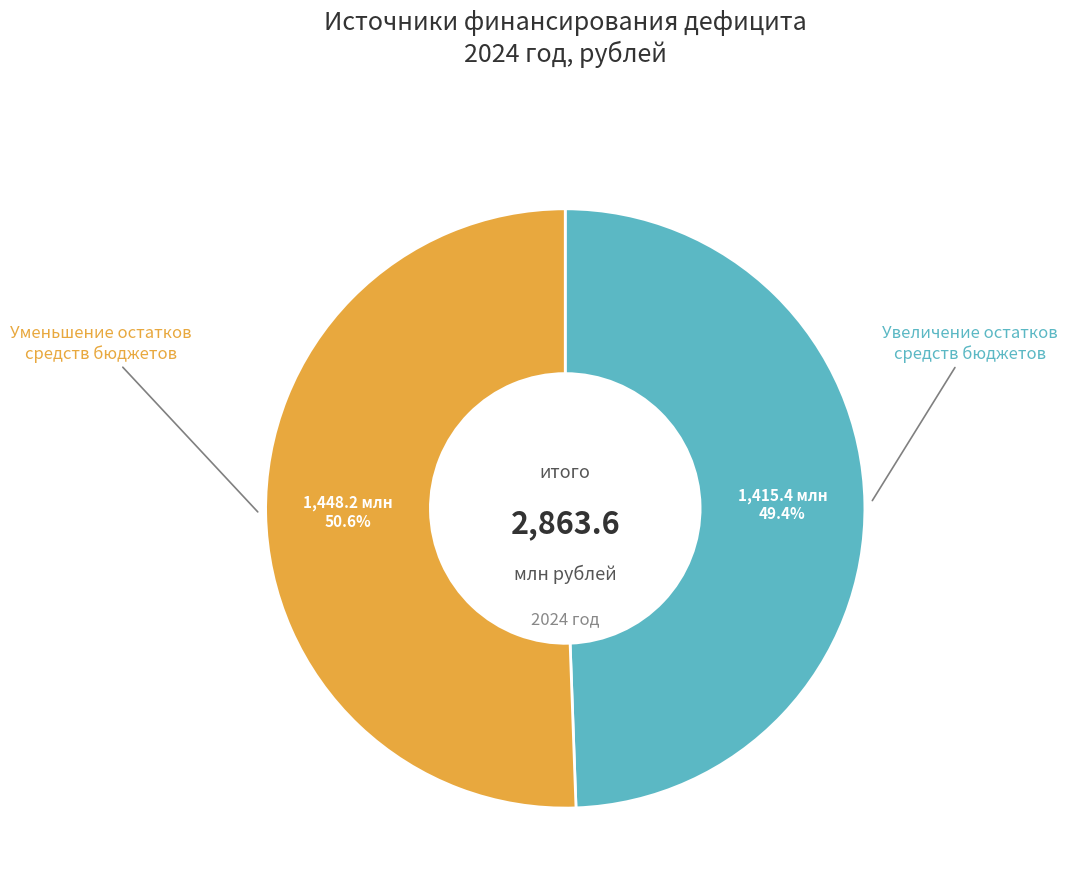

How many slices are in this pie chart?

2